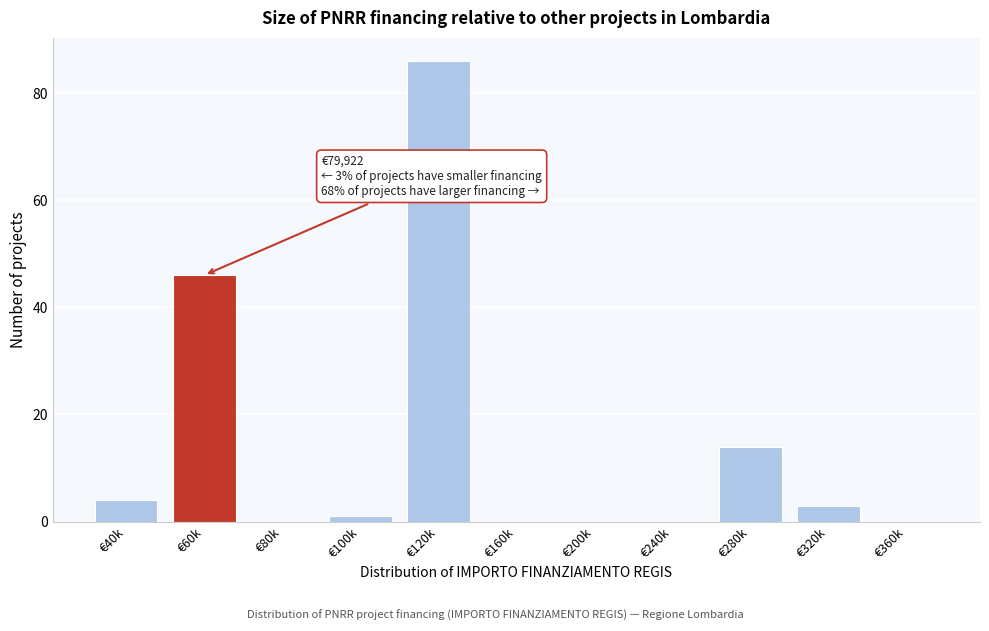

Reading left to right, transcribe all the data shown in this chart.

€40k=4	€60k=46	€80k=0	€100k=1	€120k=86	€160k=0	€200k=0	€240k=0	€280k=14	€320k=3	€360k=0